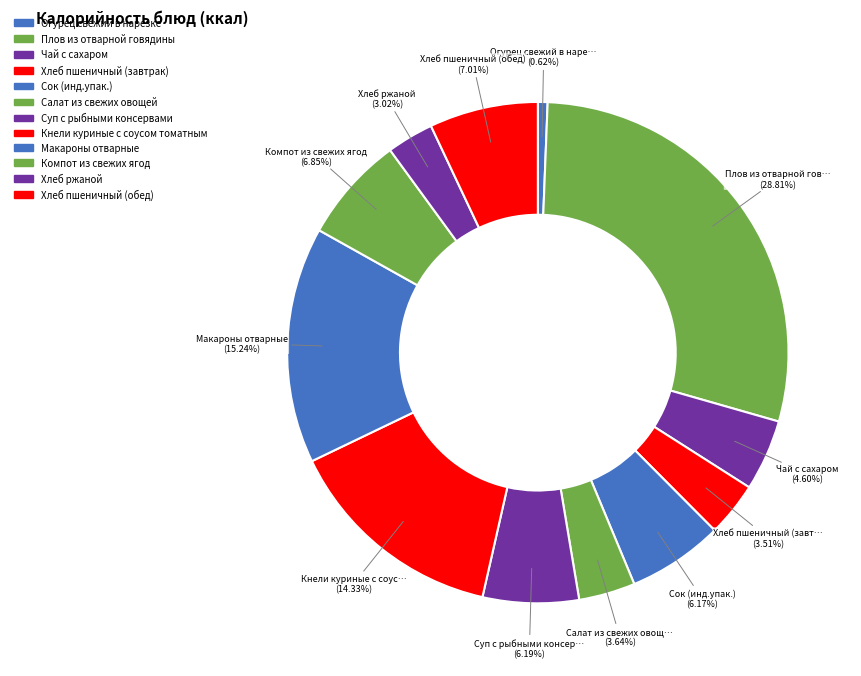

Combined, what portion of the pie is Чай с сахаром and Огурец свежий в нарезке?

5.2%